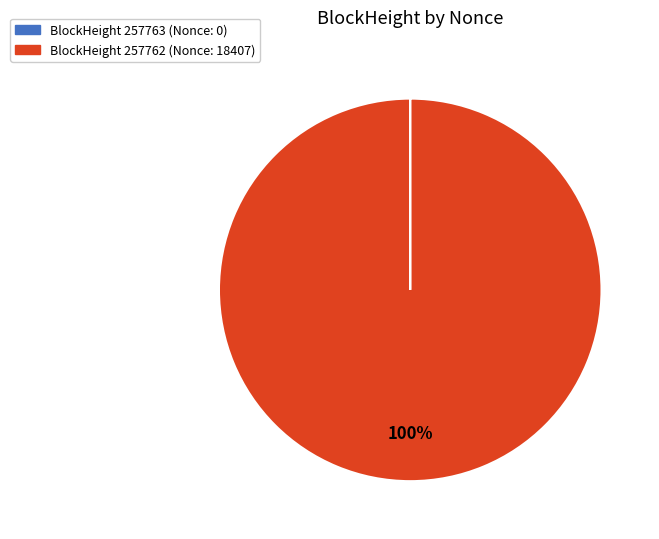

Is there a majority slice in this chart?

Yes